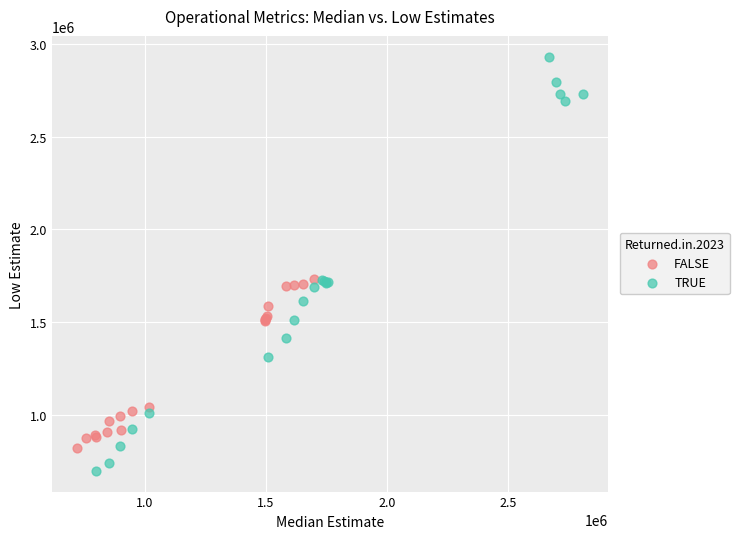

Which series contains the highest Y value?

TRUE